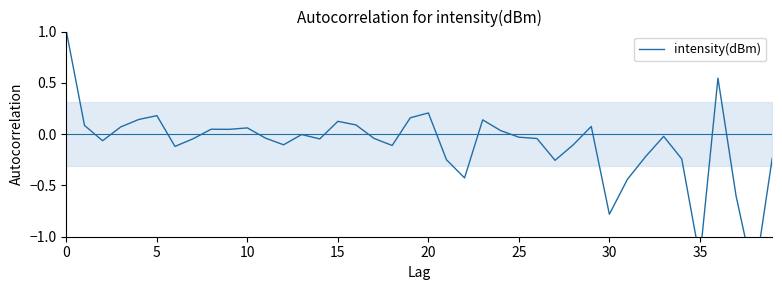

What is the value of the 13th point from the left?

-0.1